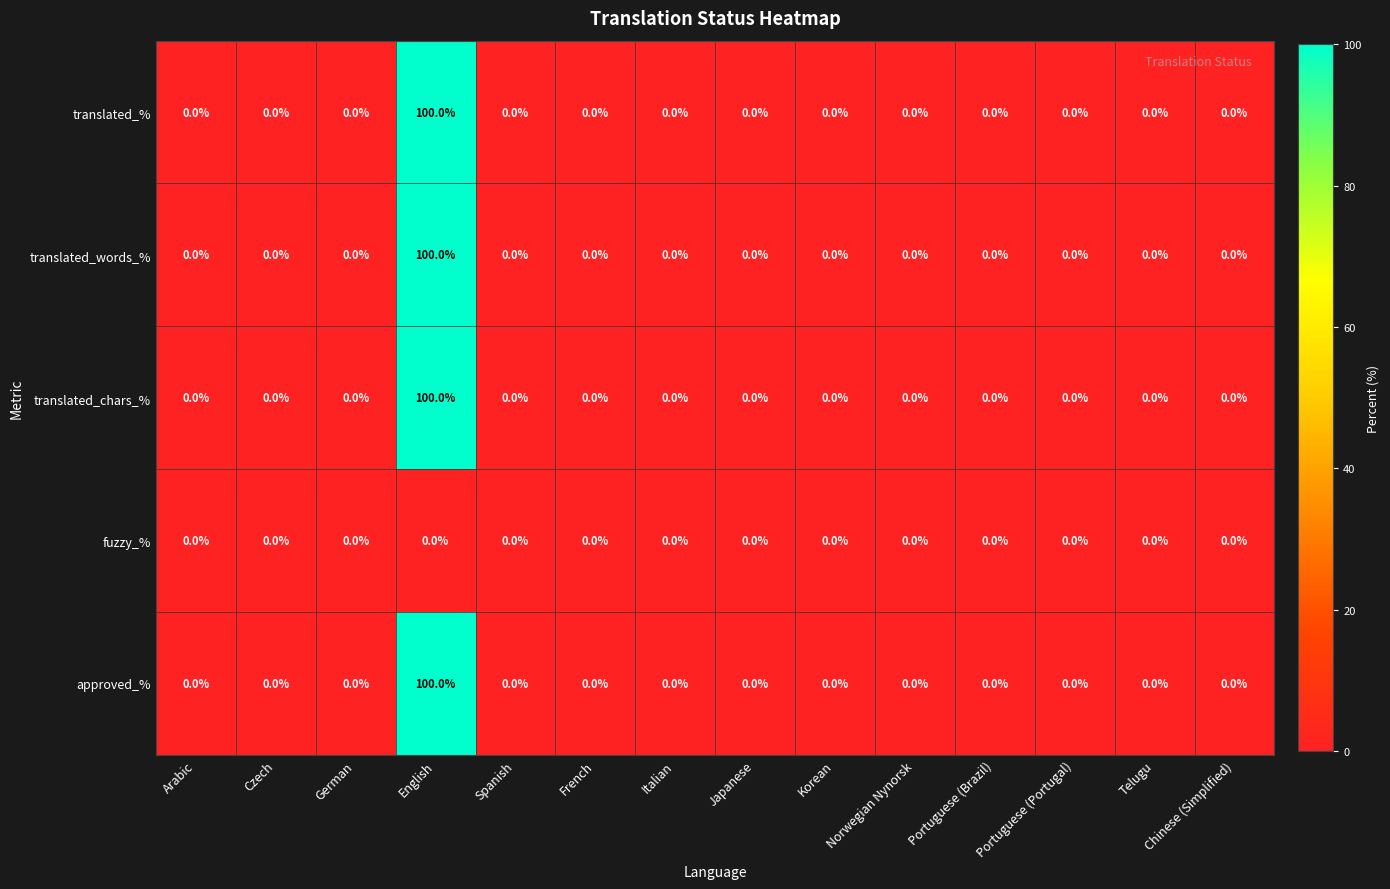

At which category is the sum across all series the highest?

English